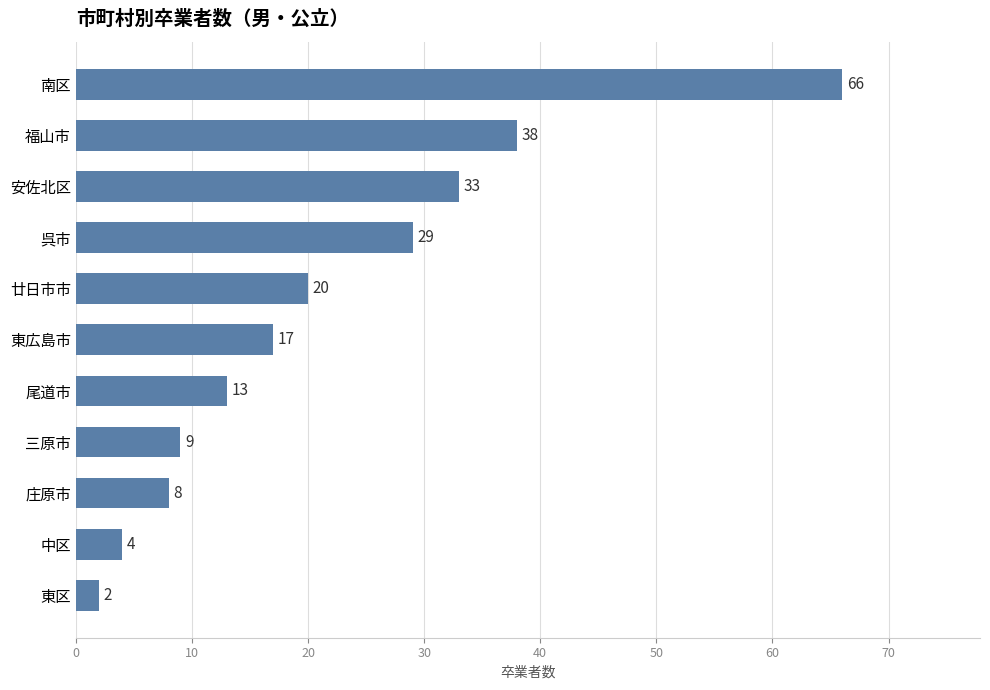

The chart shows a value of 16 at 呉市. True or false?

False